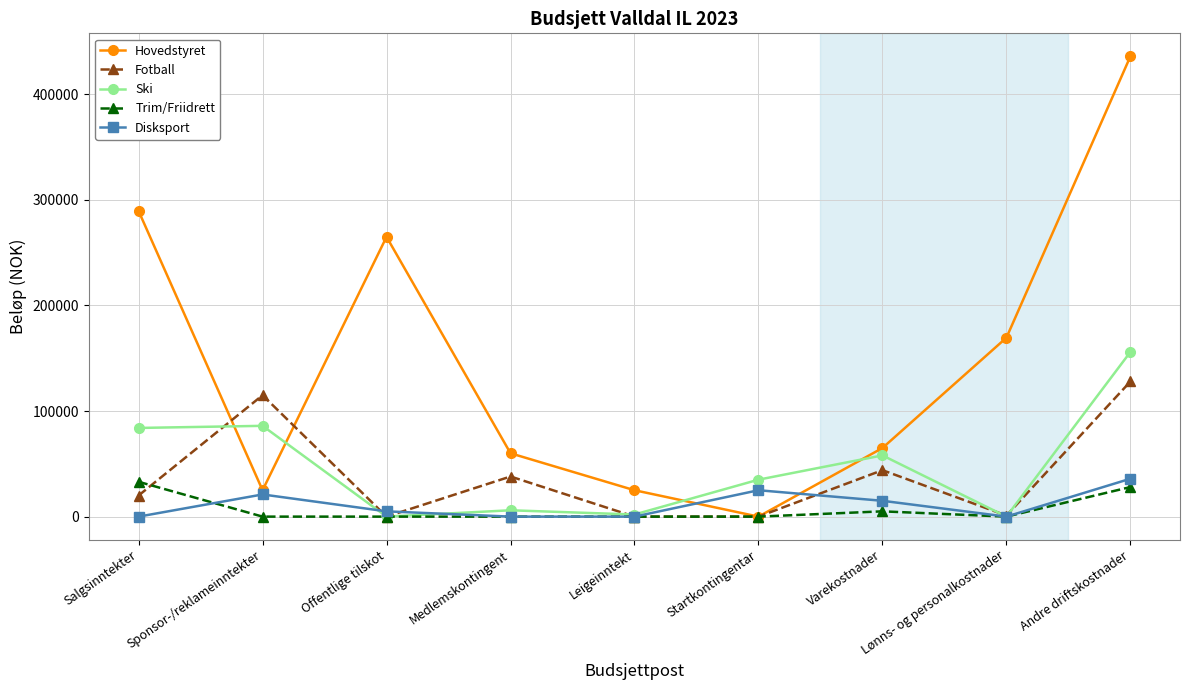

Which label corresponds to the largest value in the chart?

Andre driftskostnader